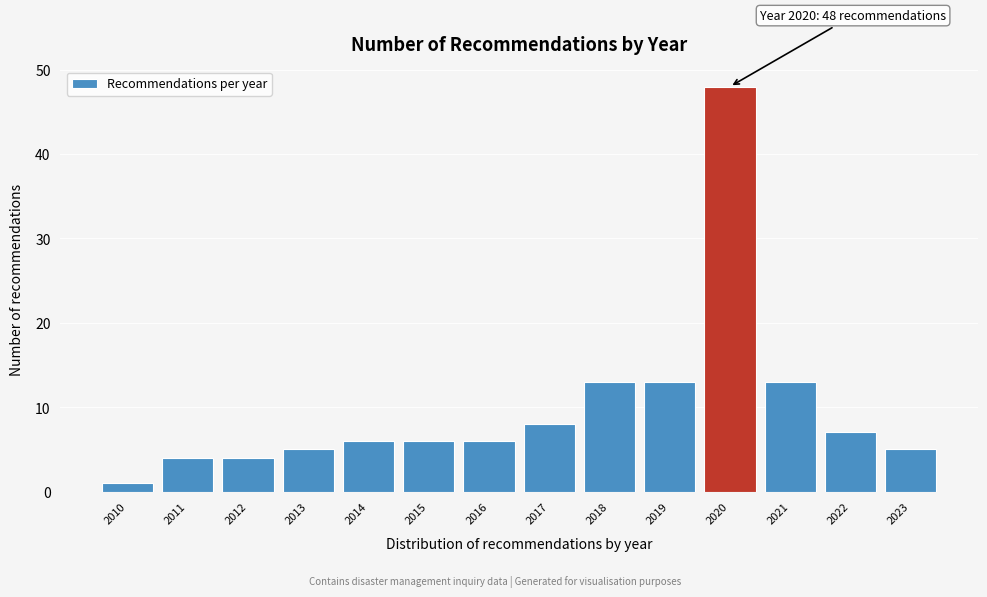

Reading right to left, transcribe all the data shown in this chart.

5	7	13	48	13	13	8	6	6	6	5	4	4	1